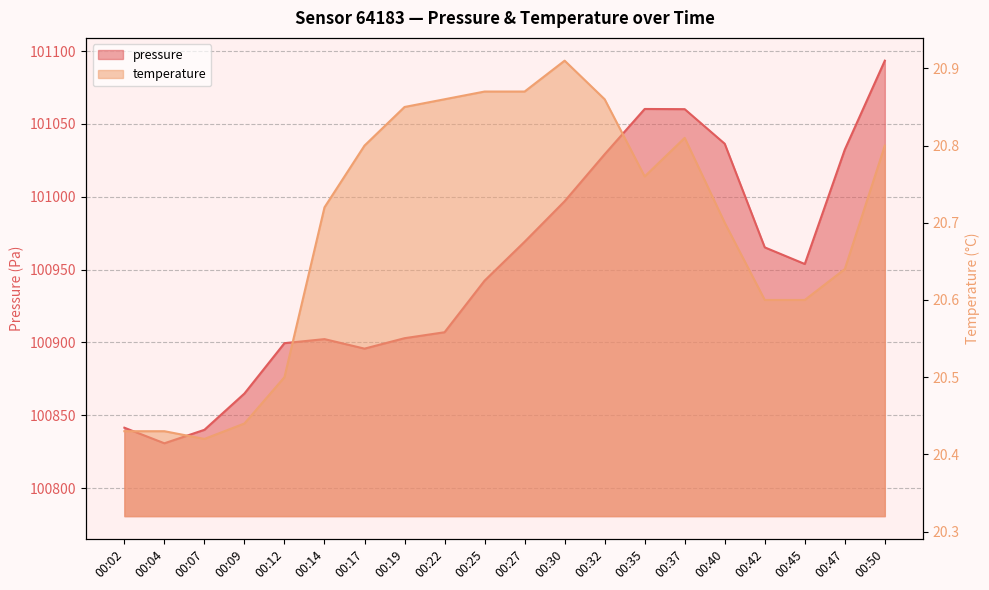

What are all the series names shown in the legend?

pressure, temperature